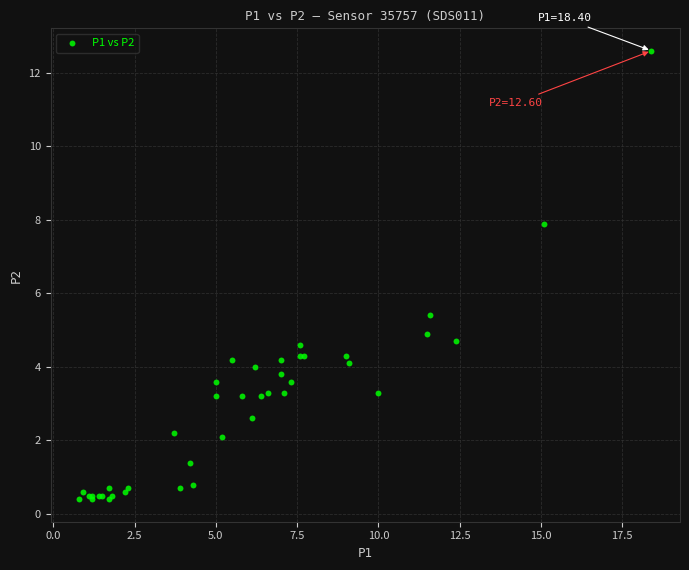

What Y value in the scatter plot is closest to 6?

5.4